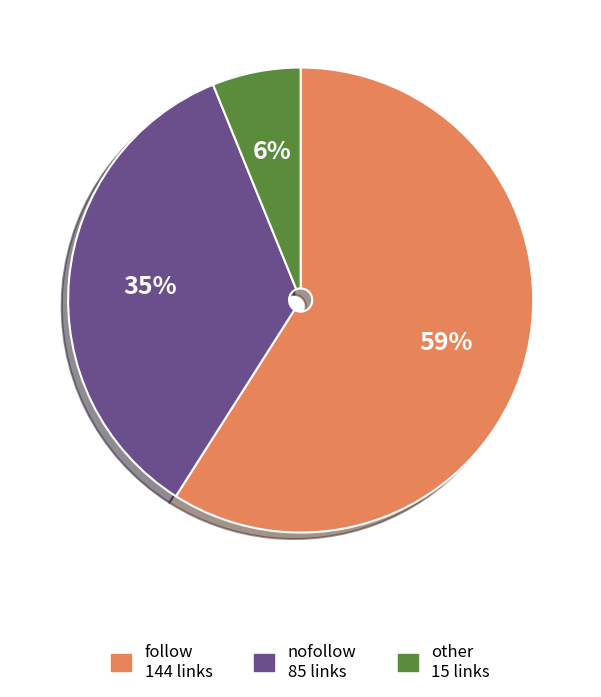

Which category accounts for the majority?

follow